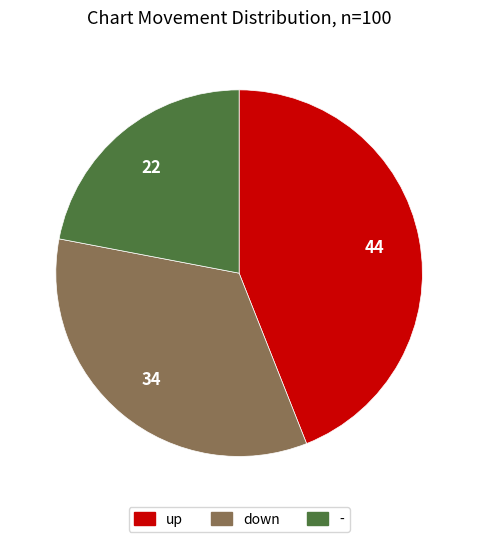

Rank the categories by value from highest to lowest.

up, down, -